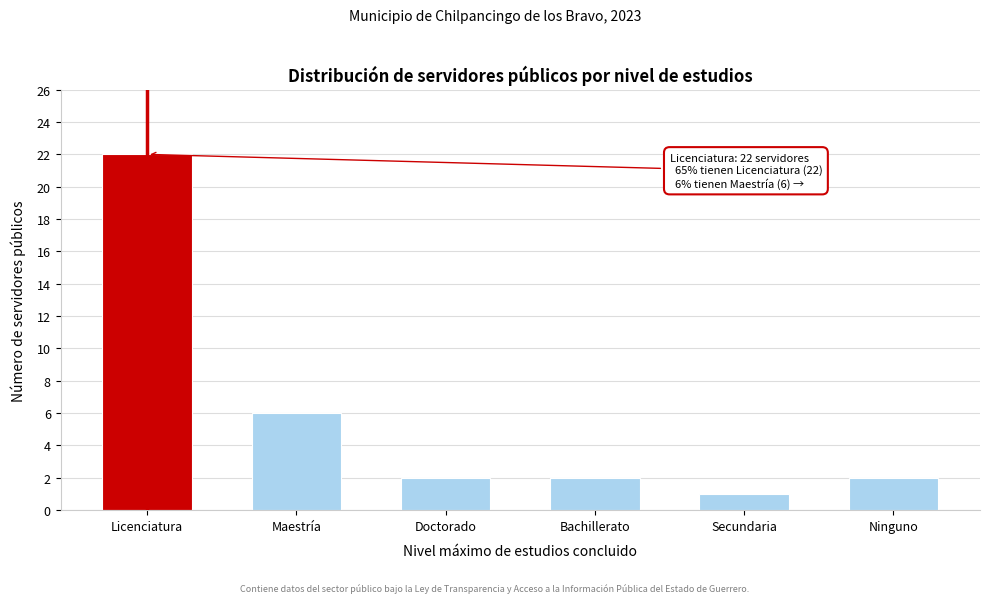

Reading left to right, transcribe all the data shown in this chart.

22	6	2	2	1	2